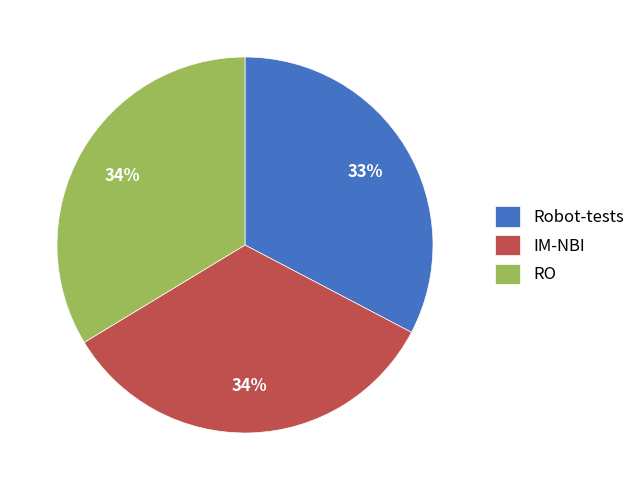

What is the smallest slice in the pie chart?

Robot-tests